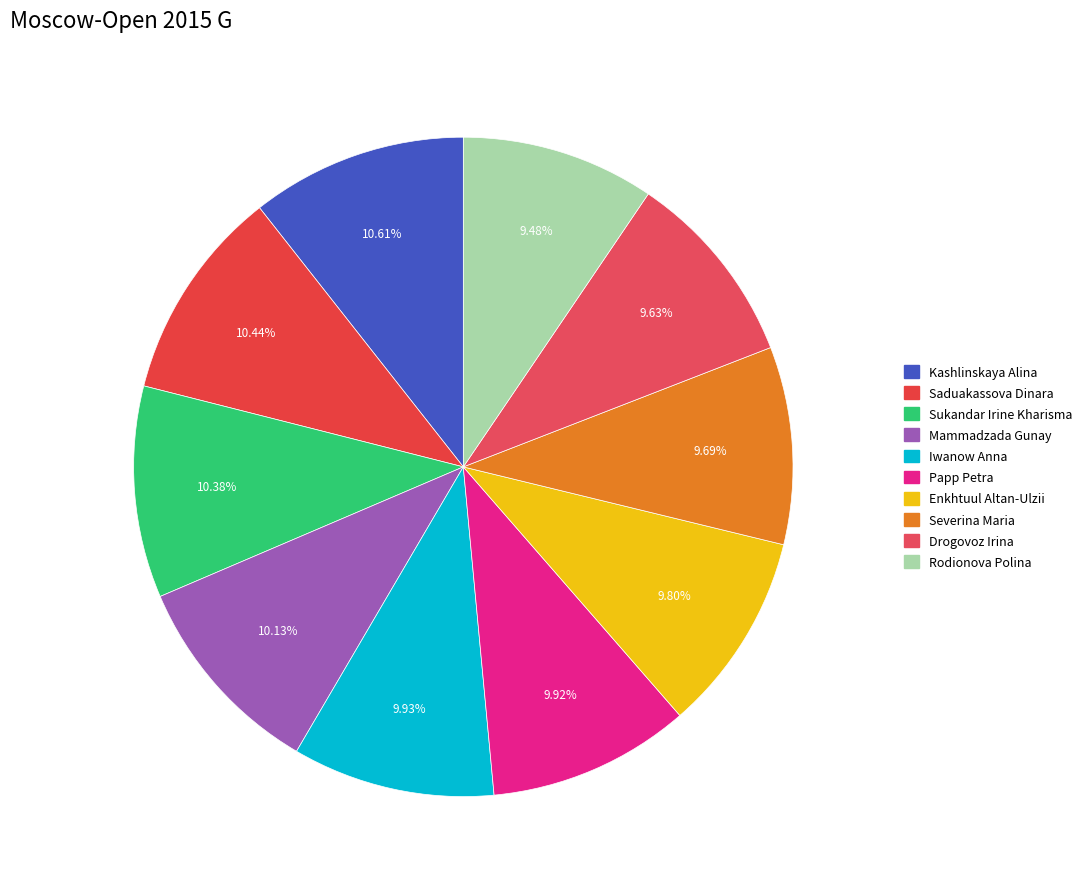

To the nearest percent, what percentage of the pie is Mammadzada Gunay?

10%